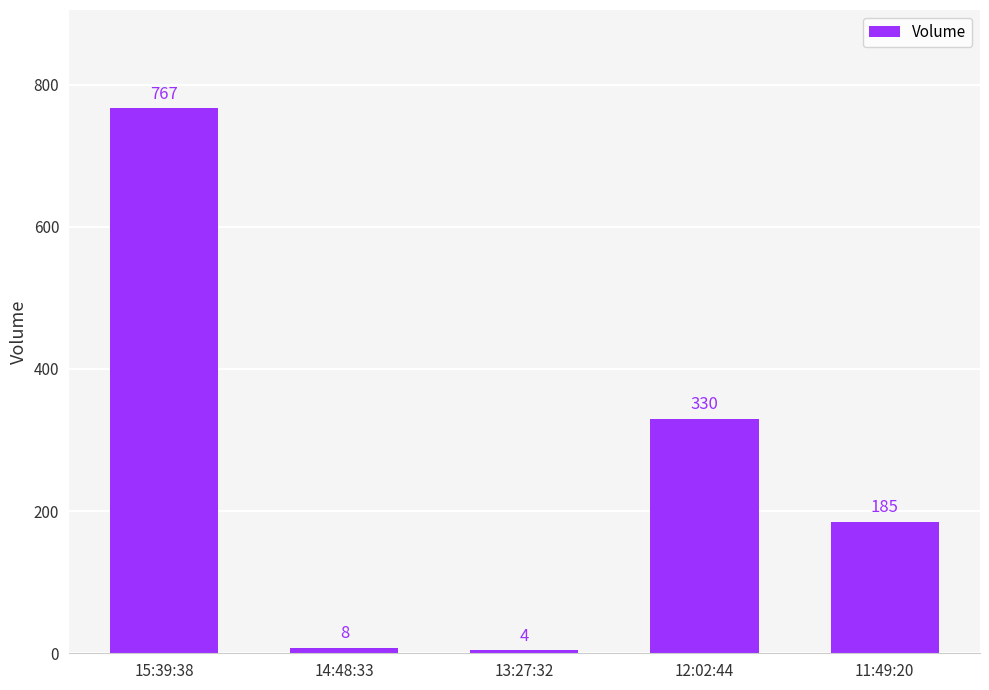

Are the bars horizontal?

No